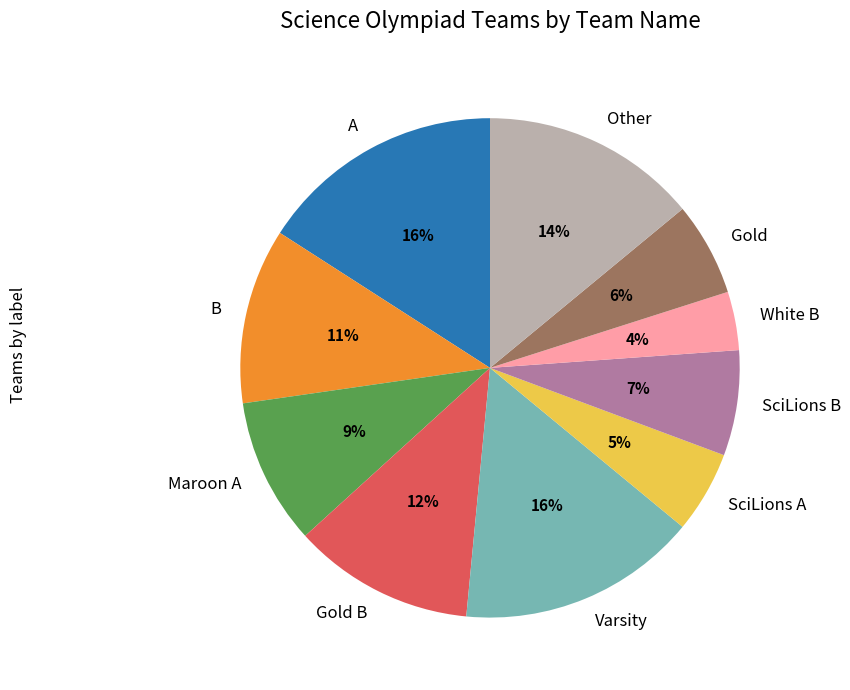

What percentage is the Other slice, to the nearest percent?

14%